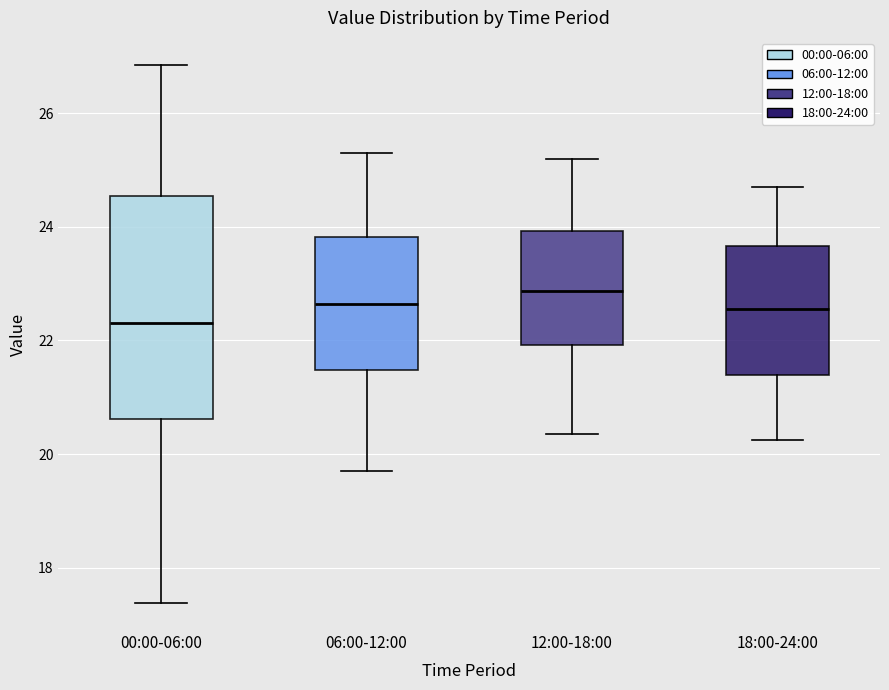

Reading left to right, transcribe this box plot: for each box, give where its median line is, the range the box spans, and where its two whiskers end, as read against the y-axis. The values are not printed on the chart, so give them approximately, as read against the axis.

00:00-06:00: median 22.4, box 20.6 to 24.6, whiskers 17.4 to 26.8
06:00-12:00: median 22.6, box 21.4 to 23.8, whiskers 19.8 to 25.4
12:00-18:00: median 22.8, box 22.0 to 24.0, whiskers 20.4 to 25.2
18:00-24:00: median 22.6, box 21.4 to 23.6, whiskers 20.2 to 24.8